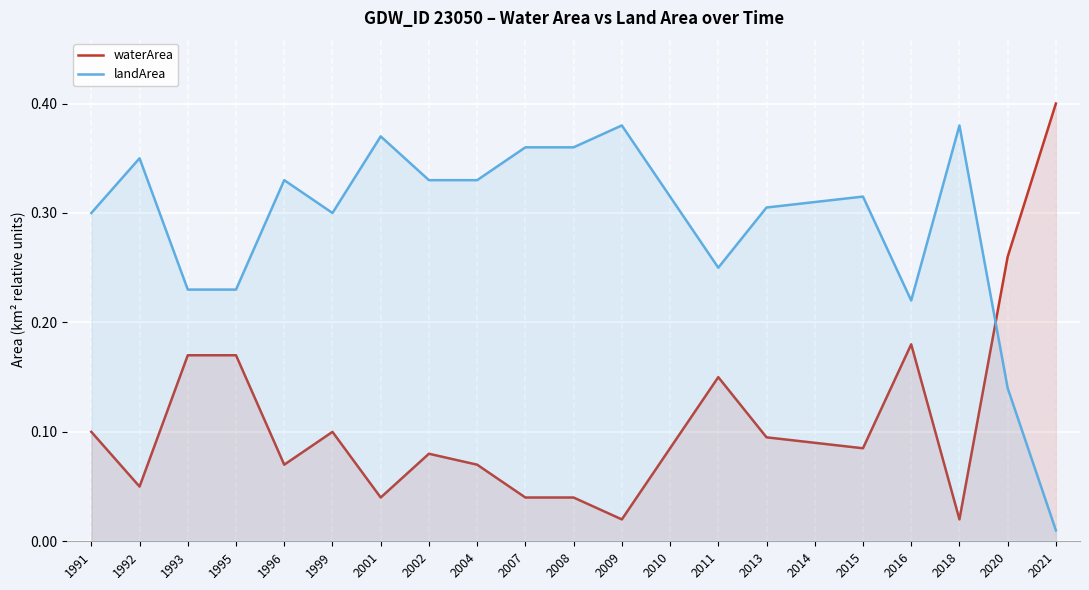

Reading left to right, list all the values displayed in this chart.

waterArea: 1991=0.1	1992=0.1	1993=0.2	1995=0.2	1996=0.1	1999=0.1	2001=0.0	2002=0.1	2004=0.1	2007=0.0	2008=0.0	2009=0.0	2010=0.1	2011=0.1	2013=0.1	2014=0.1	2015=0.1	2016=0.2	2018=0.0	2020=0.3	2021=0.4
landArea: 1991=0.3	1992=0.3	1993=0.2	1995=0.2	1996=0.3	1999=0.3	2001=0.4	2002=0.3	2004=0.3	2007=0.4	2008=0.4	2009=0.4	2010=0.3	2011=0.2	2013=0.3	2014=0.3	2015=0.3	2016=0.2	2018=0.4	2020=0.1	2021=0.0